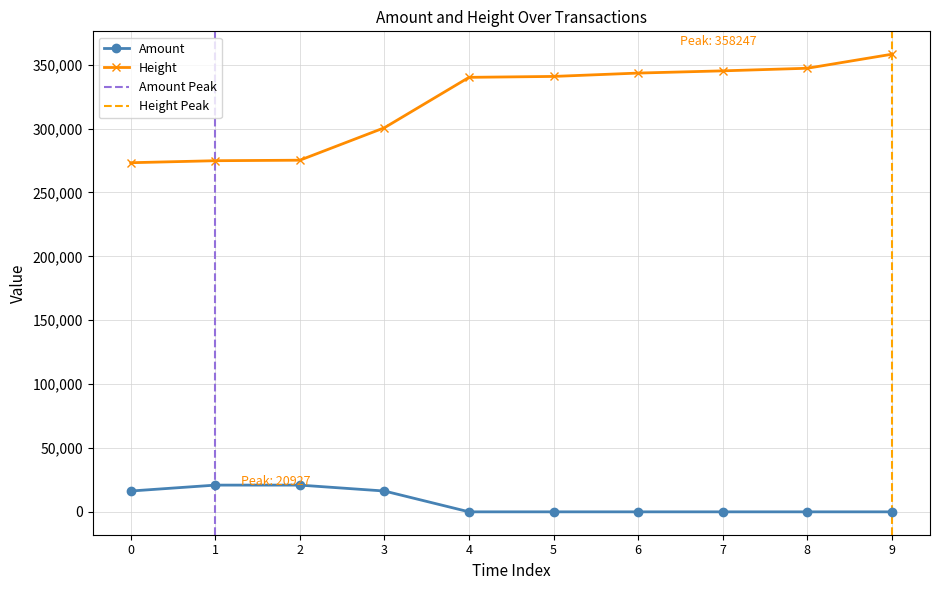

What is the lowest value of the Height series?

273307.0